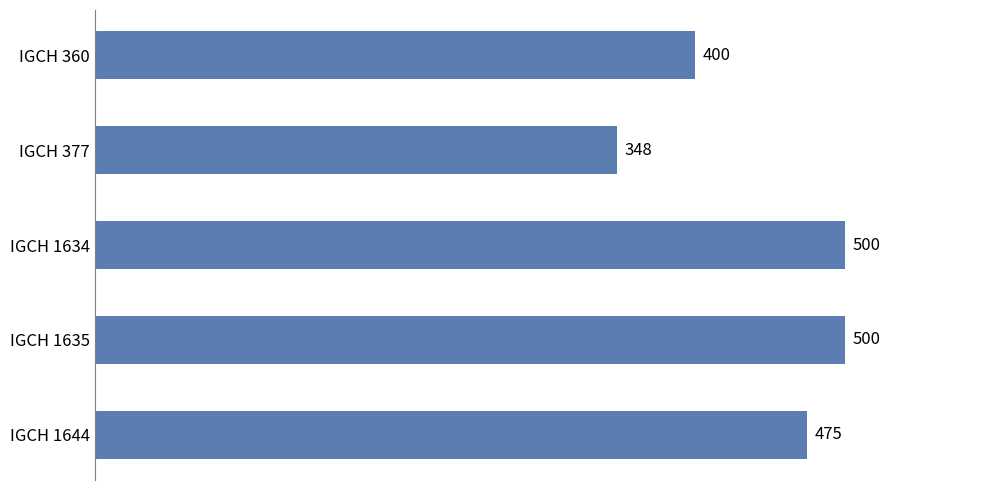

Reading bottom to top, extract all data points from this chart.

IGCH 1644=475	IGCH 1635=500	IGCH 1634=500	IGCH 377=348	IGCH 360=400